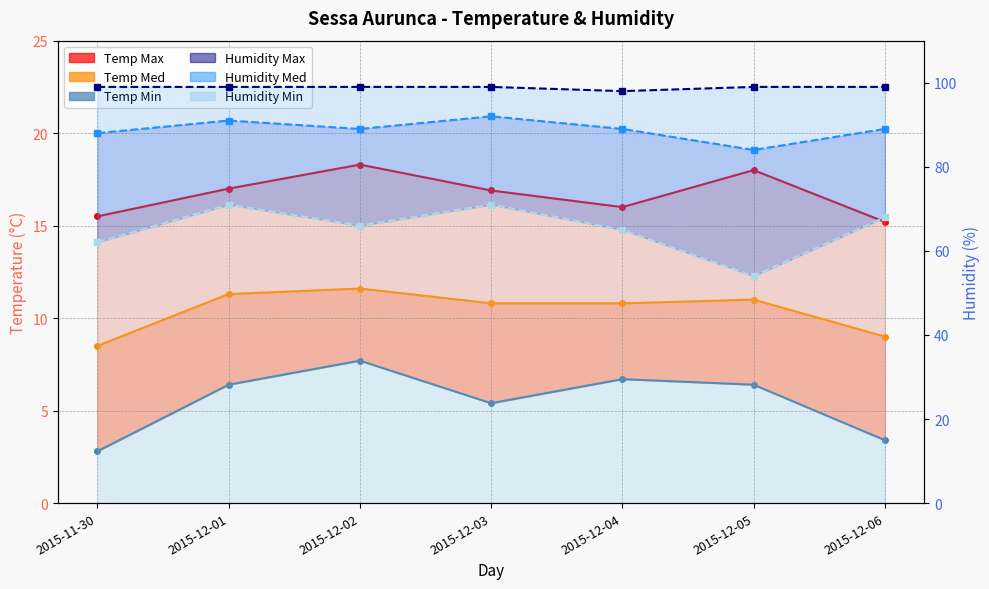

True or false: Temp Min has more than 0 points higher than both neighbors.

True